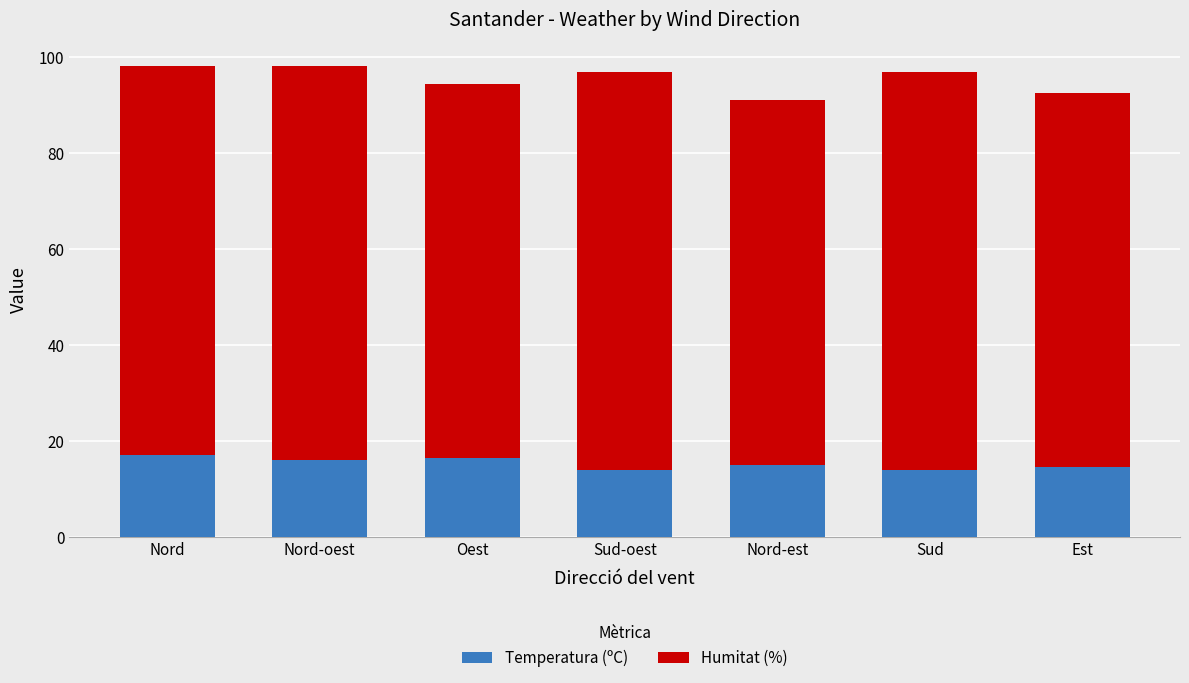

What is the total value across all series at Est?

92.5